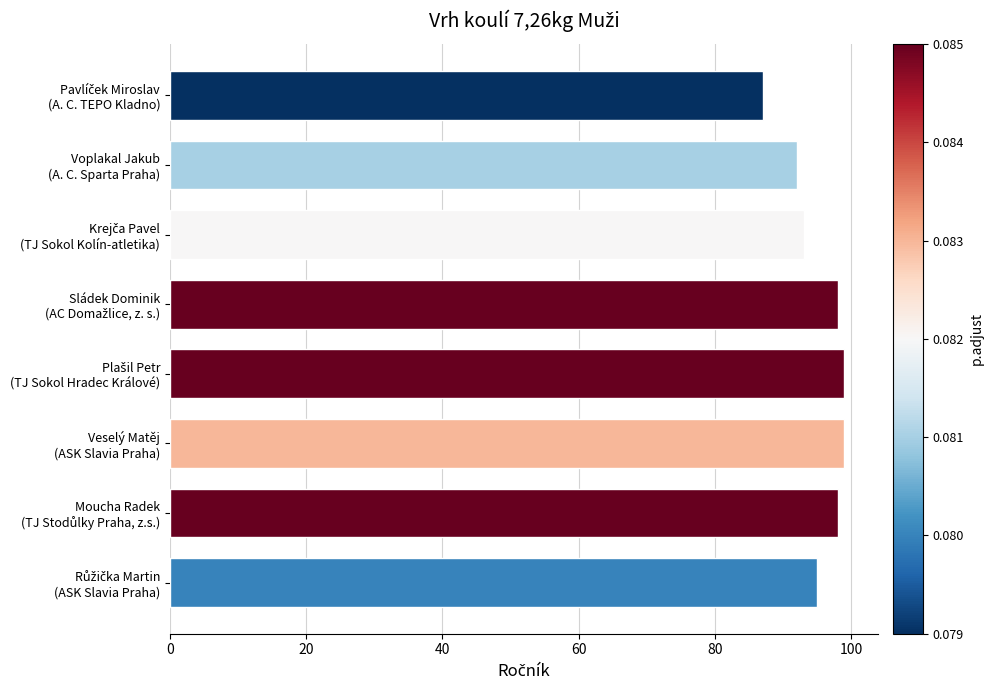

How many distinct data groups are displayed?

1